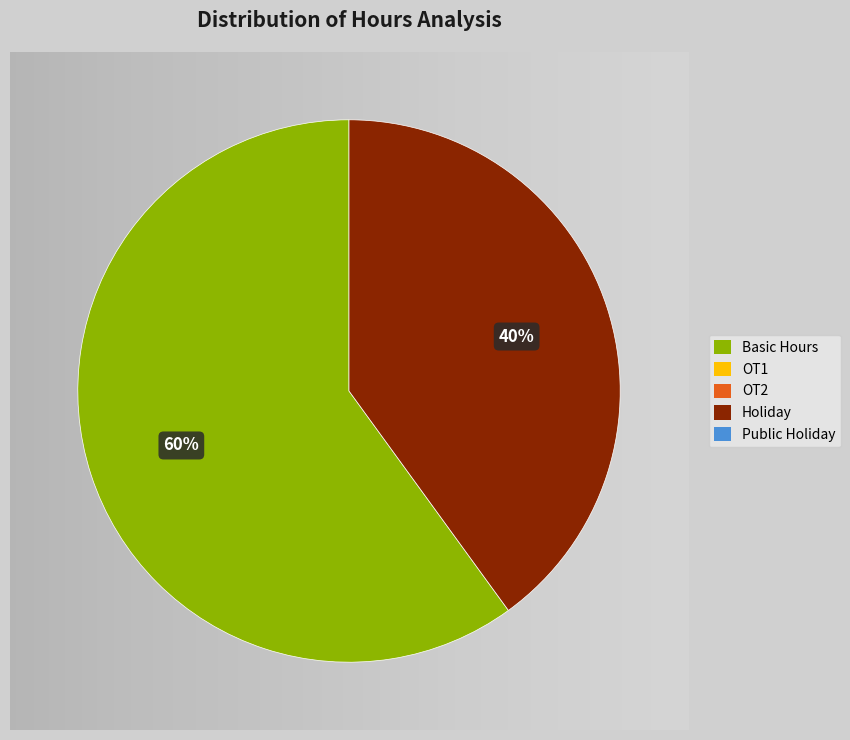

Count the number of slices in the pie.

5